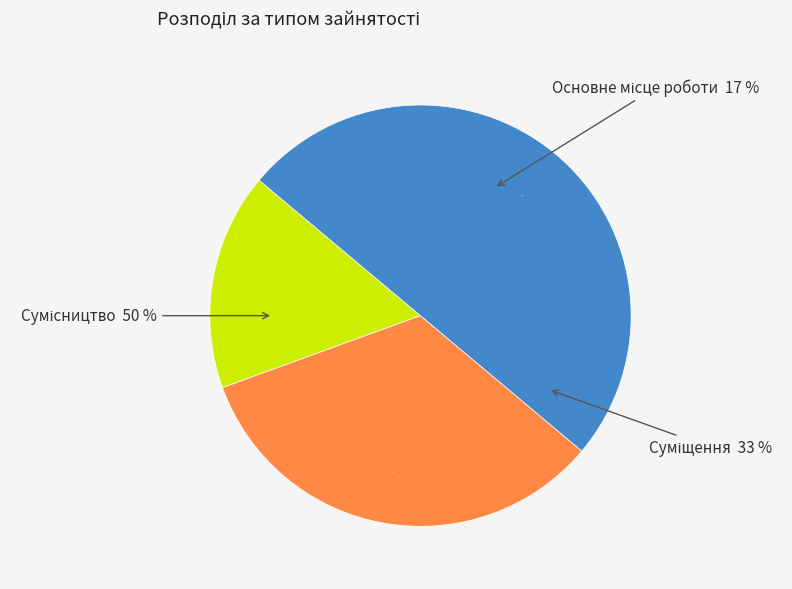

Is the sum of Сумісництво and Основне місце роботи greater than half?

Yes